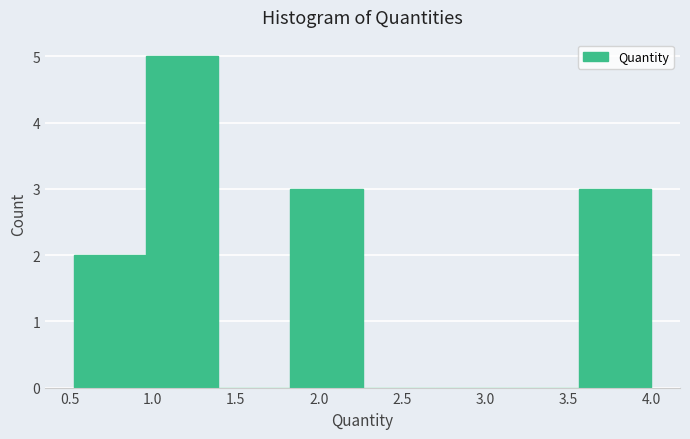

Over which range of the x-axis is the bar tallest?

0.95 to 1.40